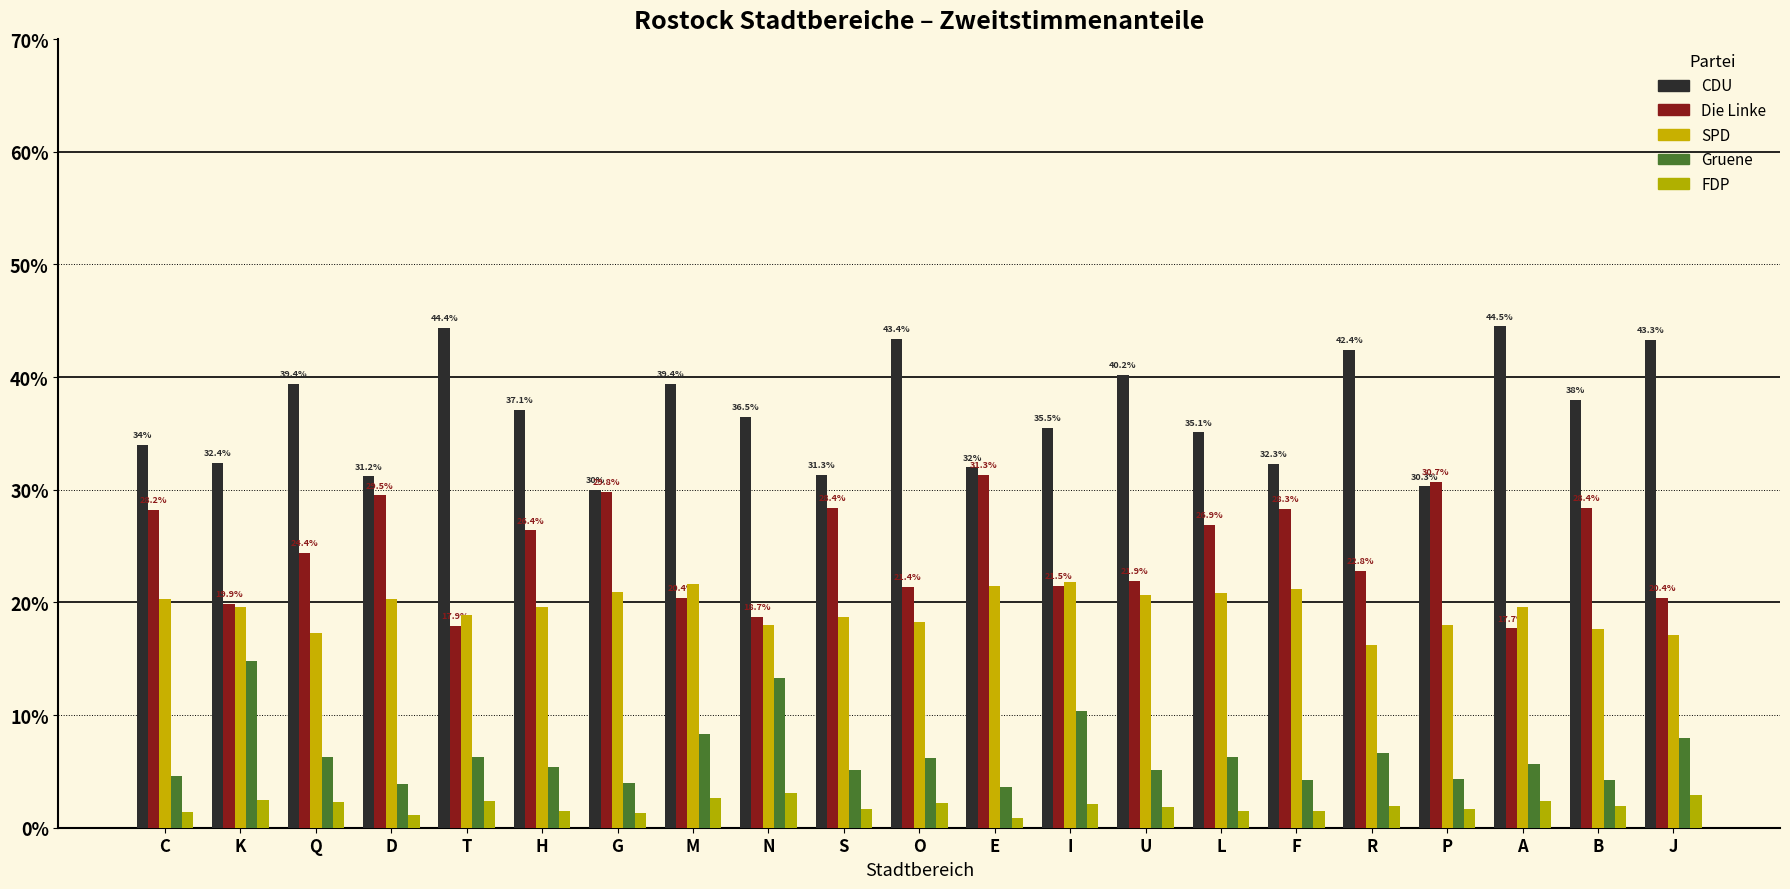

What is the label of the 17th bar from the left?

R